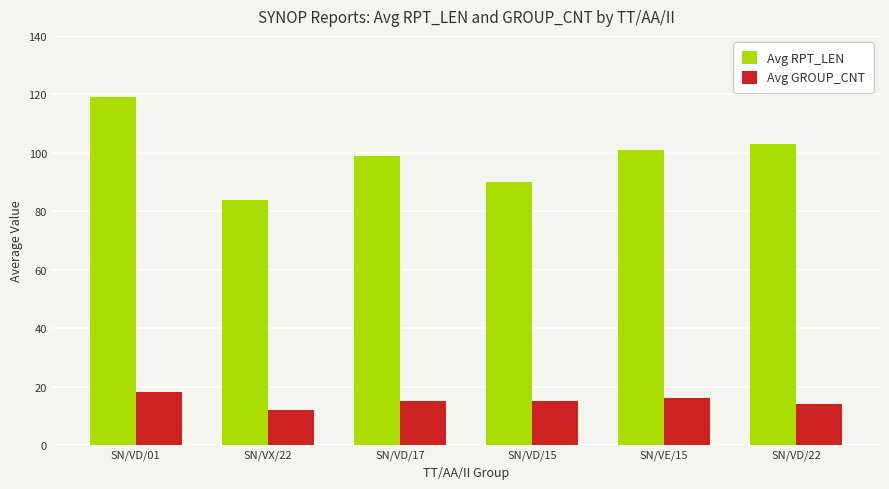

What is the total value across all series at SN/VX/22?

96